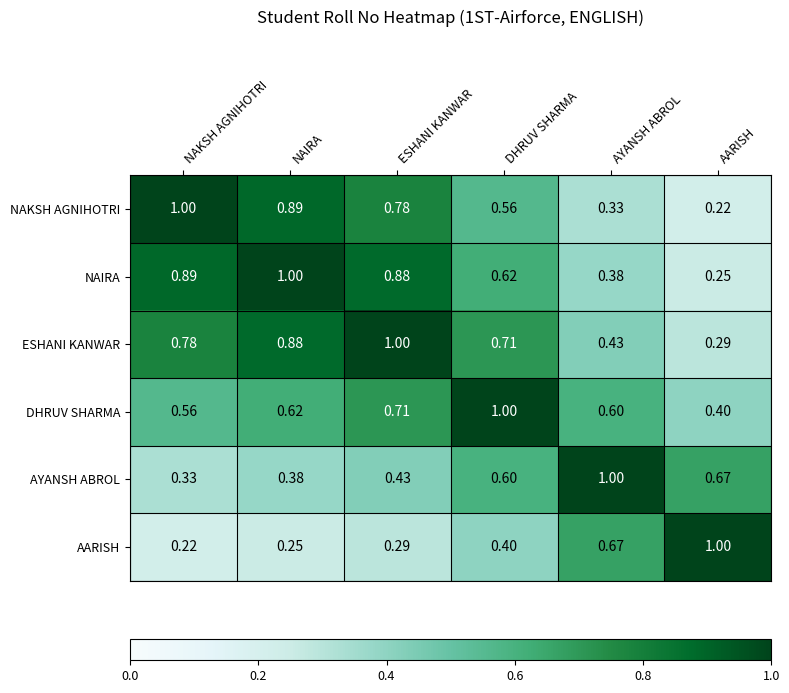

Is the value of AARISH at NAIRA greater than the value of AYANSH ABROL at DHRUV SHARMA?

No